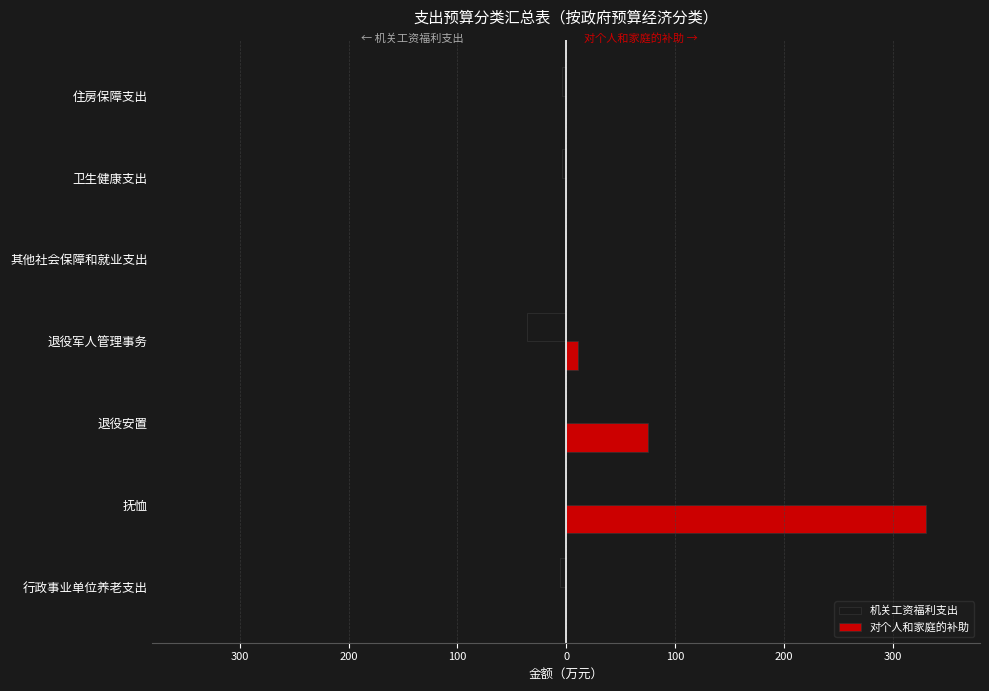

What are all the series names shown in the legend?

机关工资福利支出, 对个人和家庭的补助